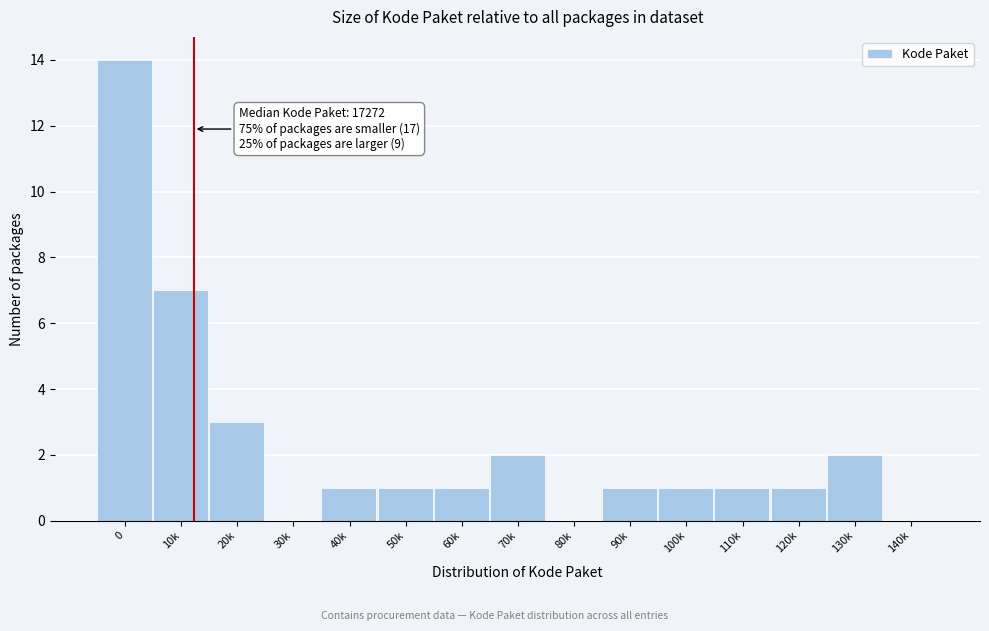

Reading left to right, transcribe all the data shown in this chart.

0=14	10k=7	20k=3	30k=0	40k=1	50k=1	60k=1	70k=2	80k=0	90k=1	100k=1	110k=1	120k=1	130k=2	140k=0